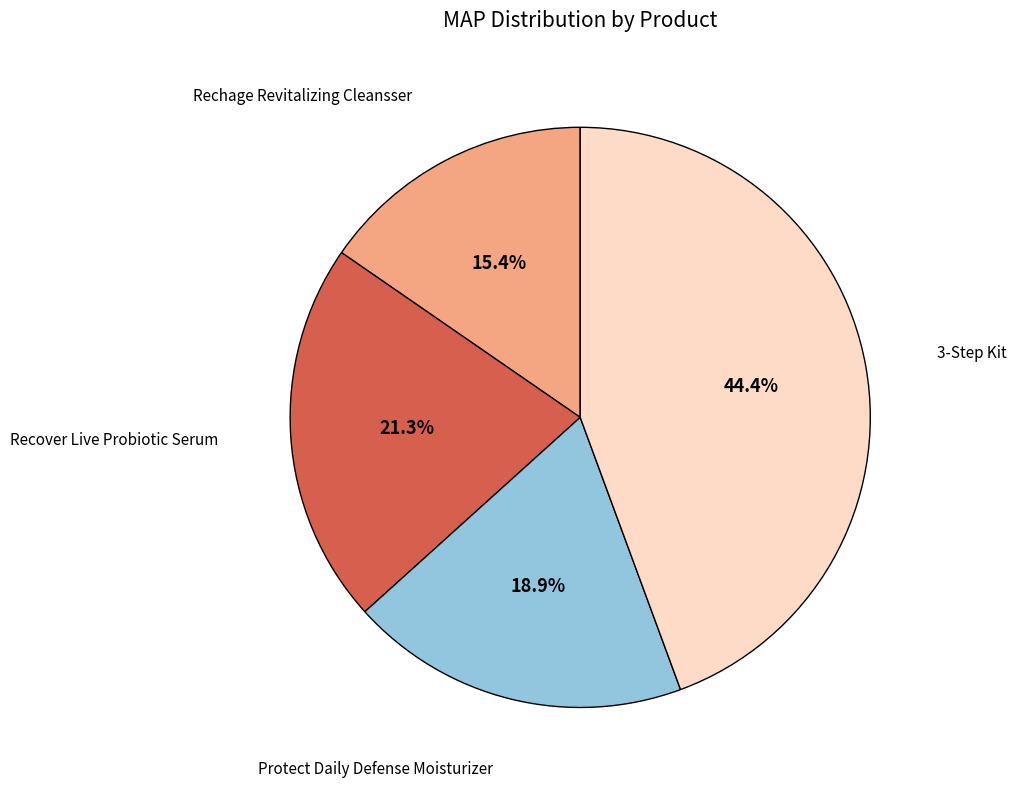

Is there any slice that represents more than half of the pie?

No